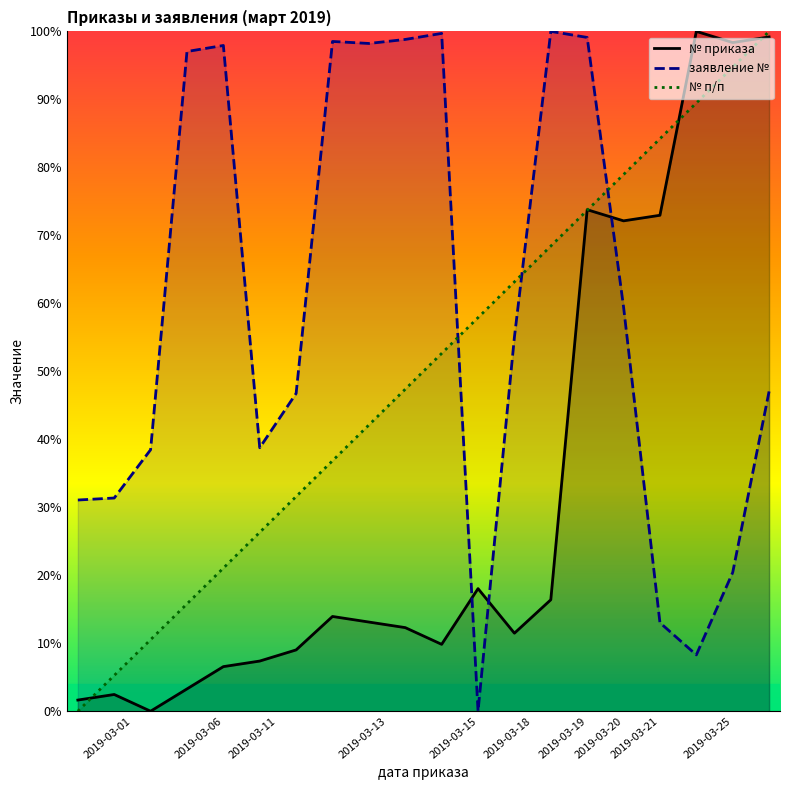

How many lines are shown in the chart?

3